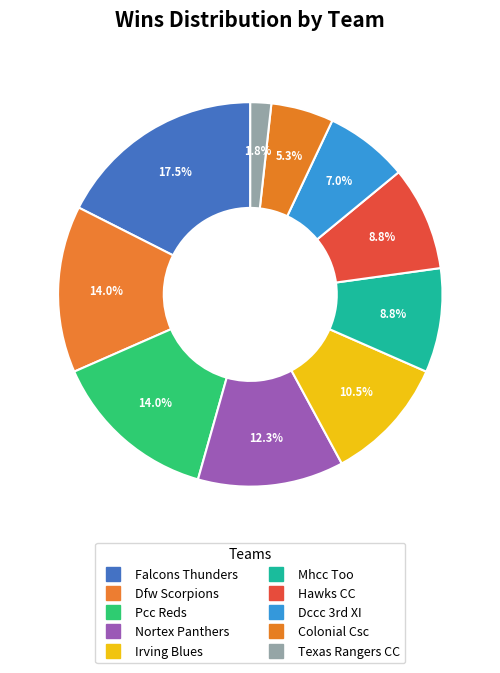

What percentage is the Mhcc Too slice, to the nearest percent?

9%